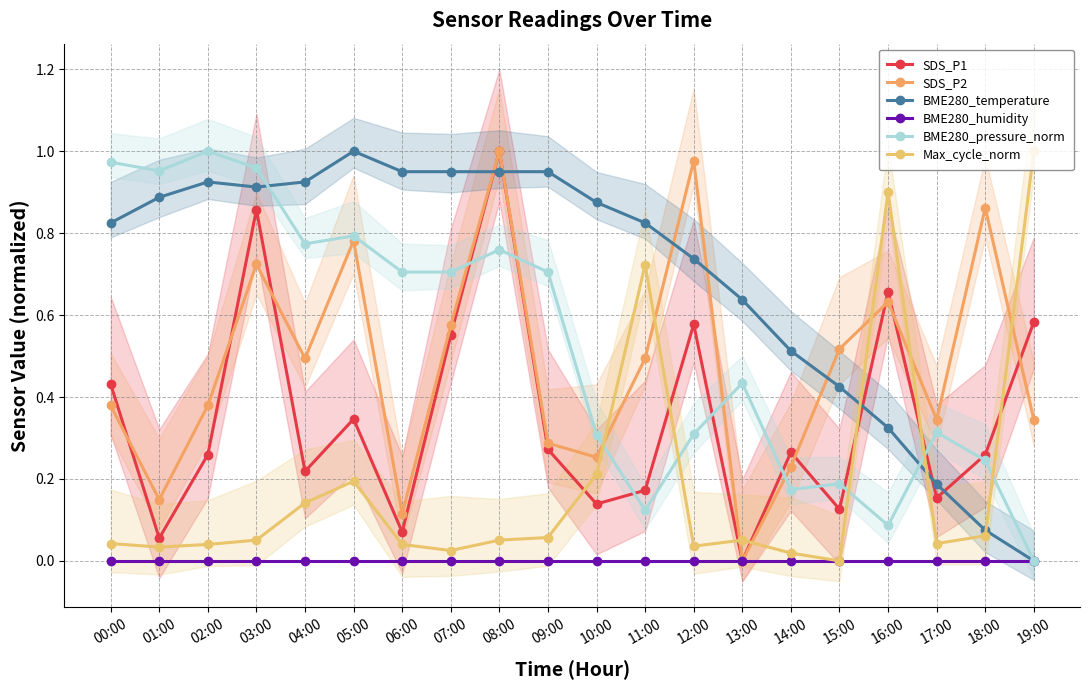

What is the label of the 12th point from the right?

08:00